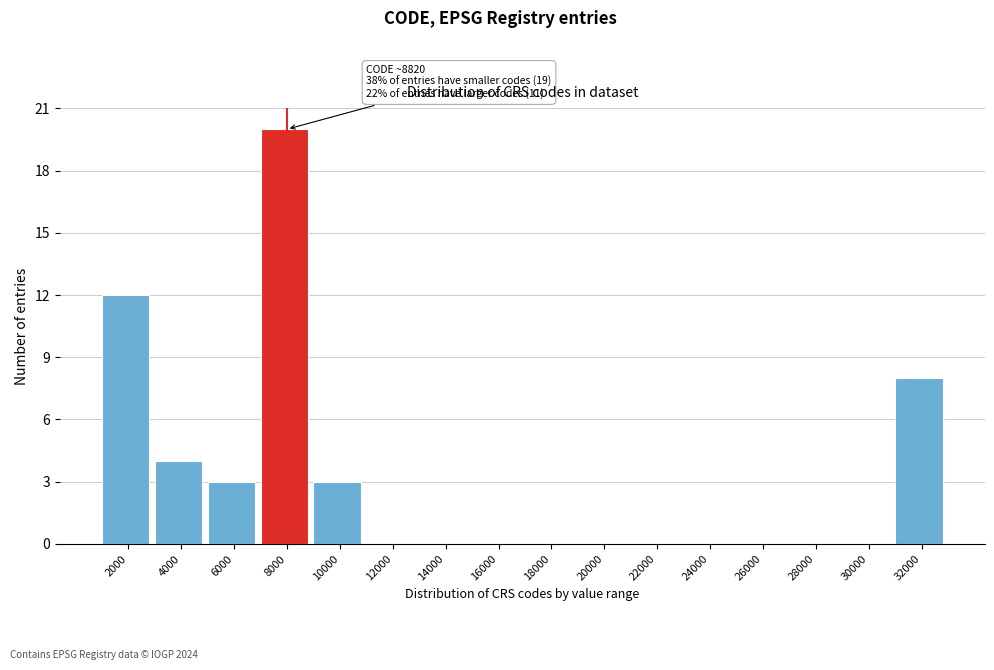

Reading left to right, transcribe all the data shown in this chart.

2000=12	4000=4	6000=3	8000=20	10000=3	12000=0	14000=0	16000=0	18000=0	20000=0	22000=0	24000=0	26000=0	28000=0	30000=0	32000=8